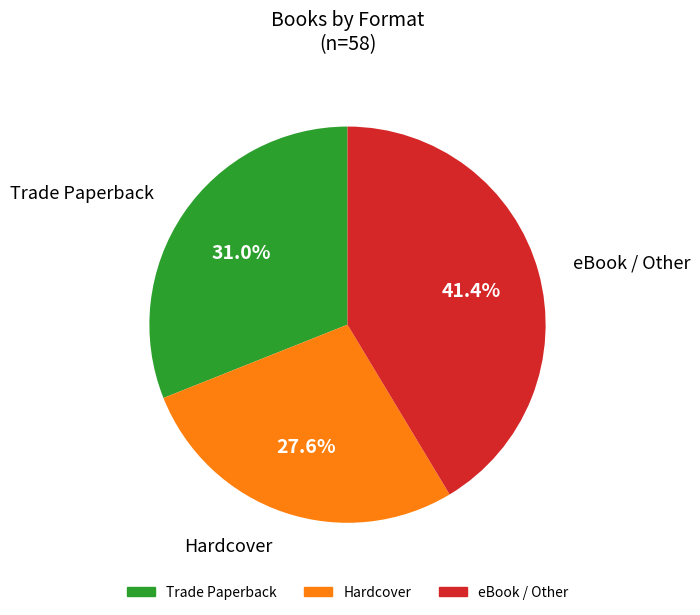

Is there any slice that represents more than half of the pie?

No